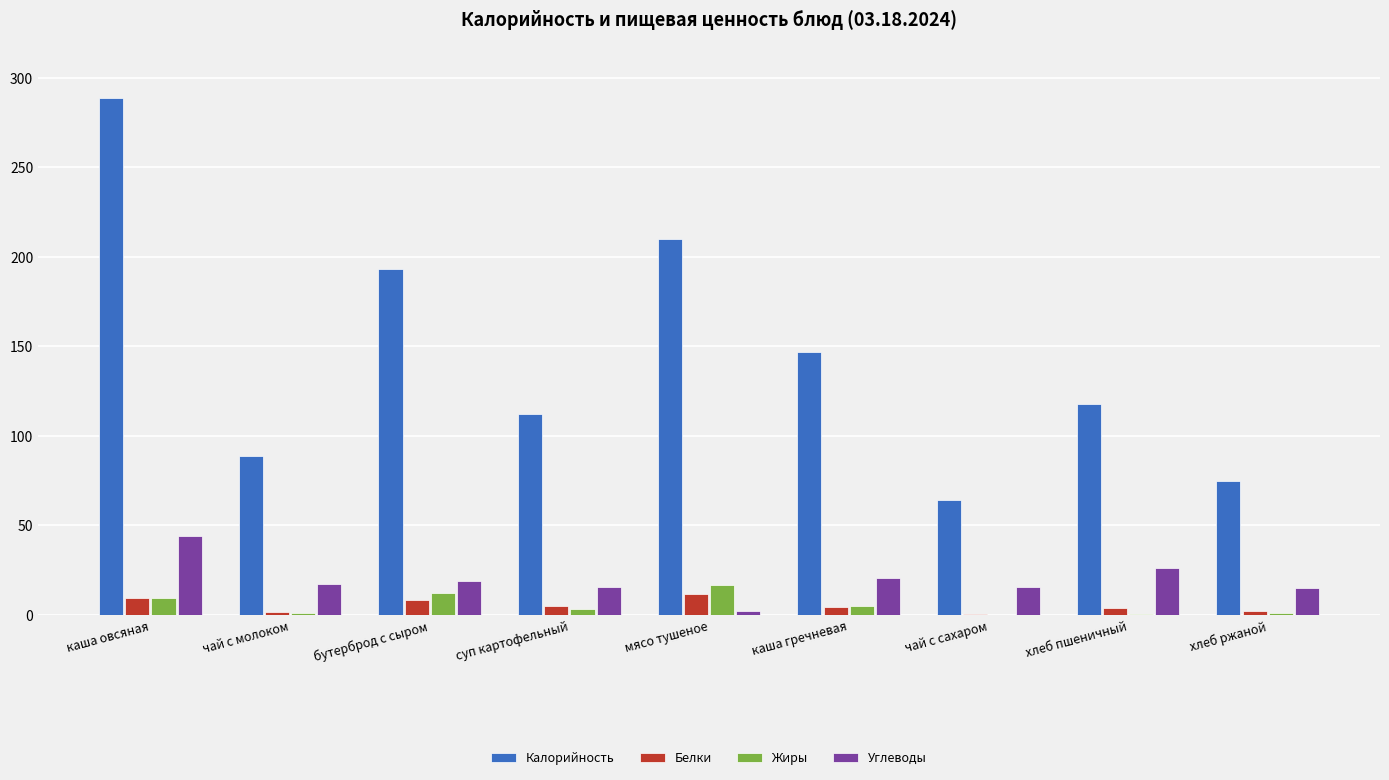

Is it true that Калорийность equals 210.0 at мясо тушеное?

True